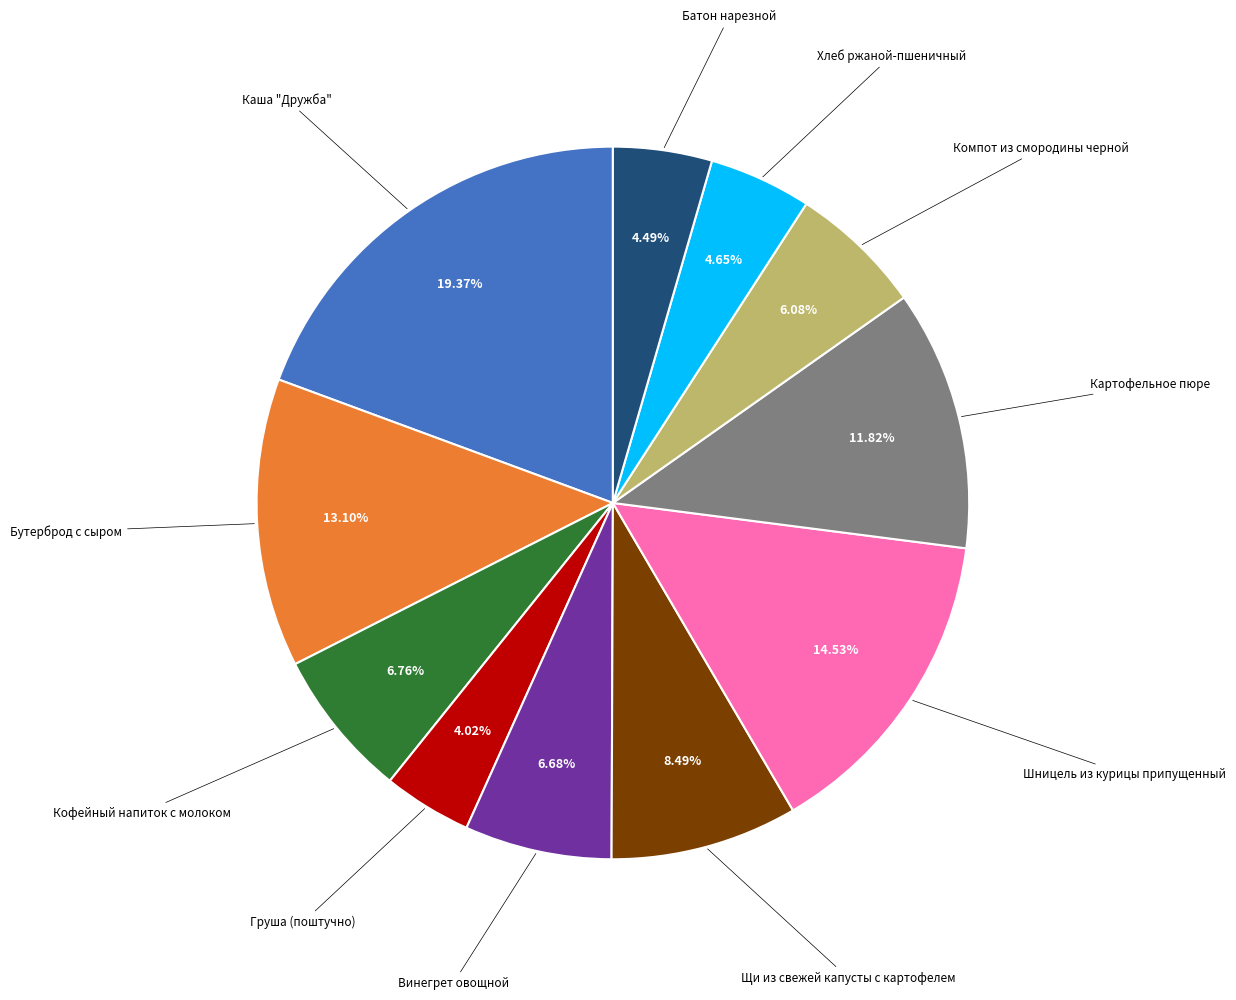

Is there any slice that represents more than half of the pie?

No